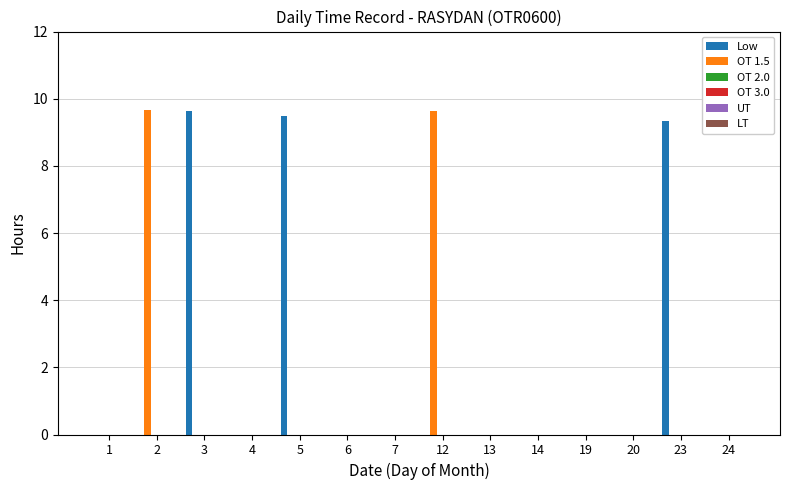

What is the sum of all OT 1.5 values?

19.3